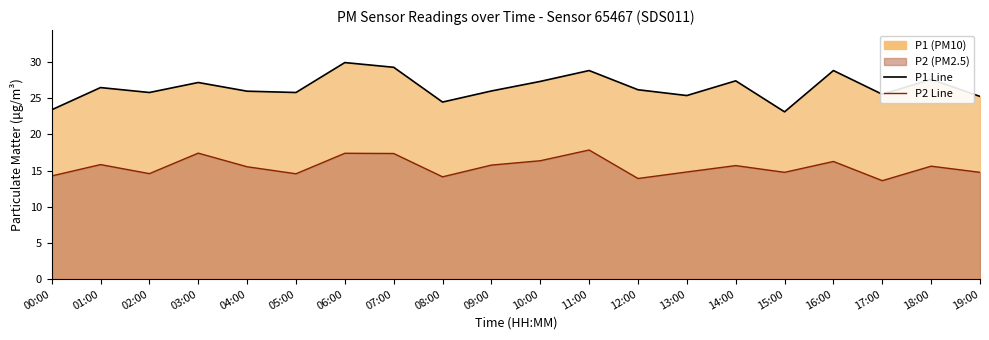

What is the smallest value displayed?

13.6